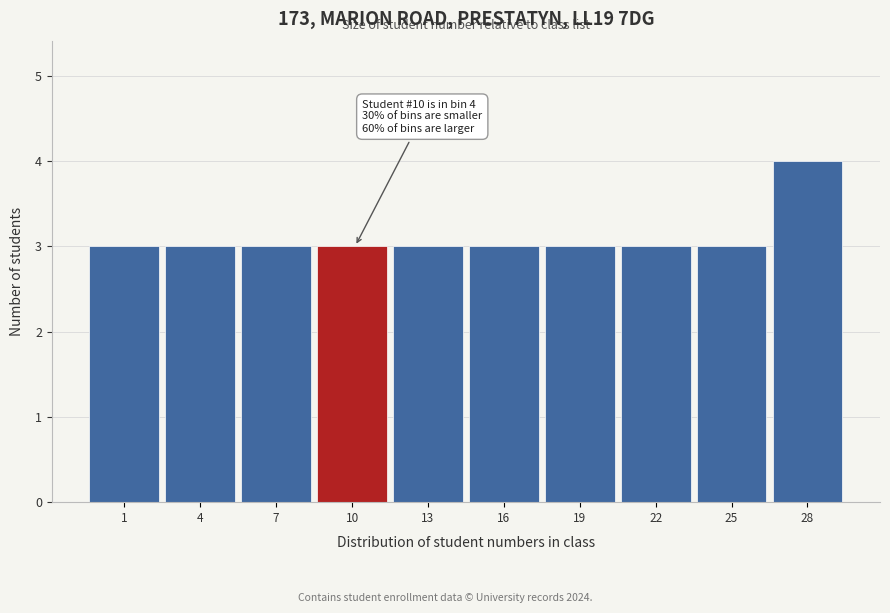

Reading left to right, list all the values displayed in this chart.

1=3	4=3	7=3	10=3	13=3	16=3	19=3	22=3	25=3	28=4